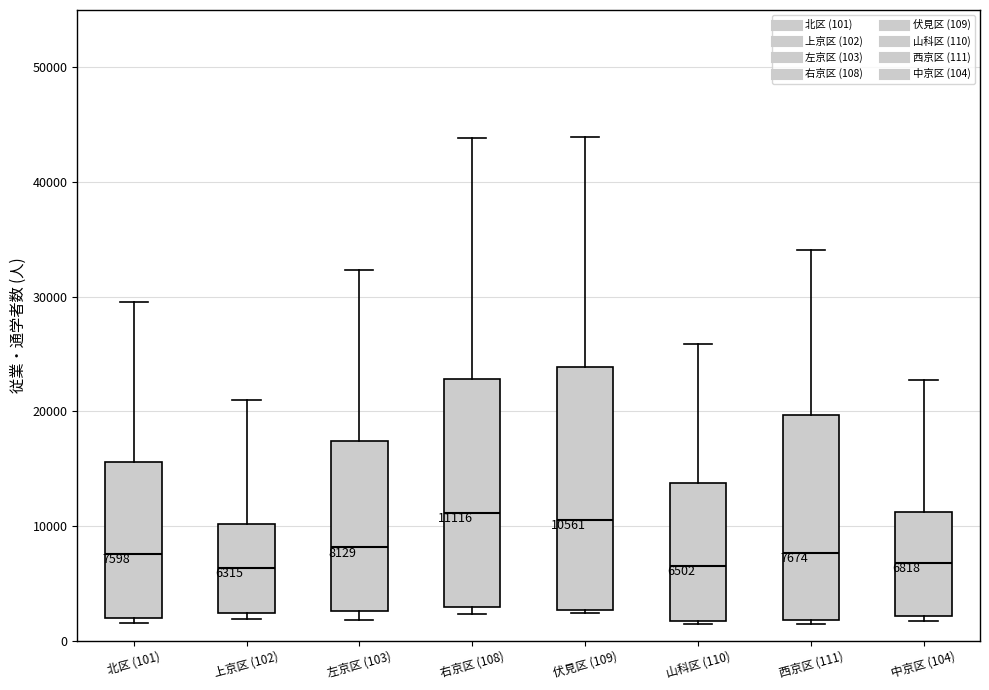

Comparing the boxes themselves (not the whiskers), which one is the tallest?

伏見区 (109)